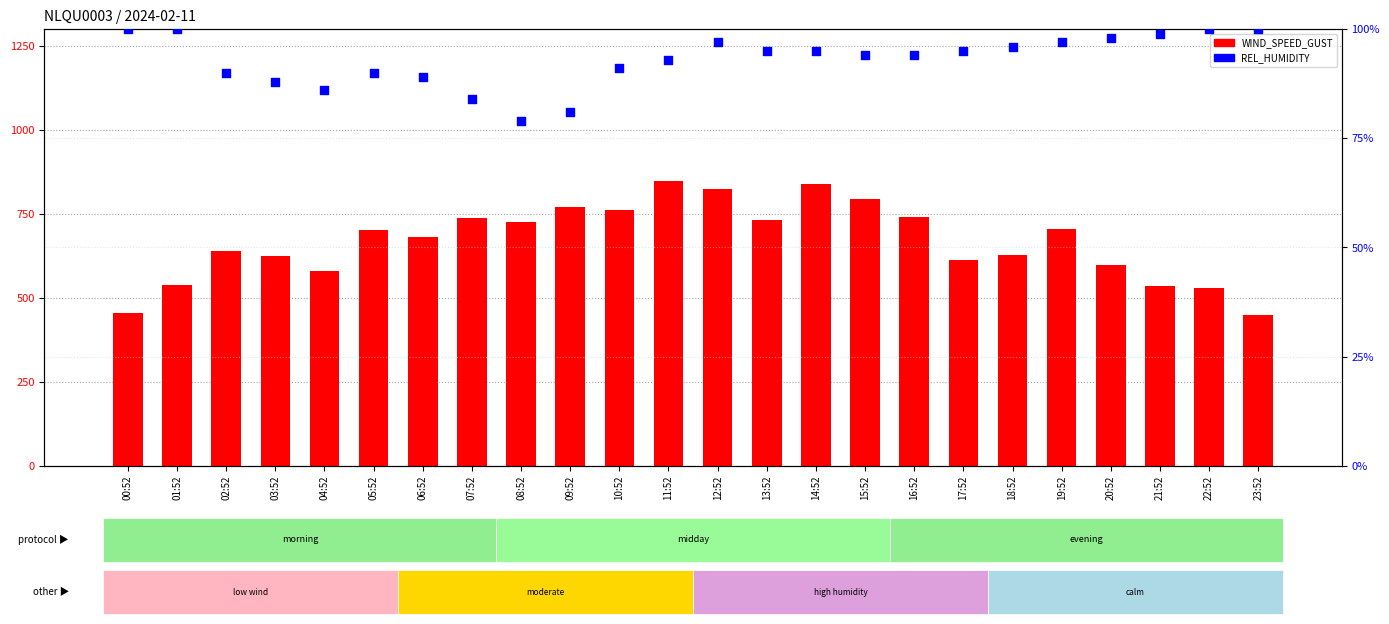

Which series contains the highest Y value?

WIND_SPEED_GUST